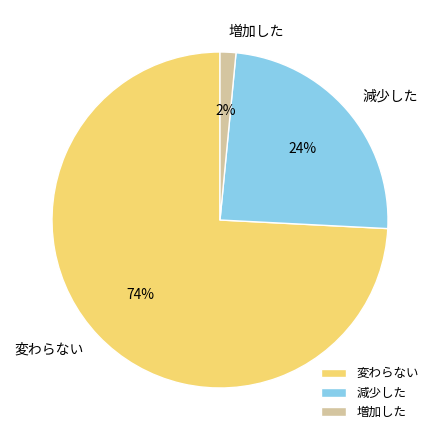

Is it true that 増加した is 2% of the pie?

True